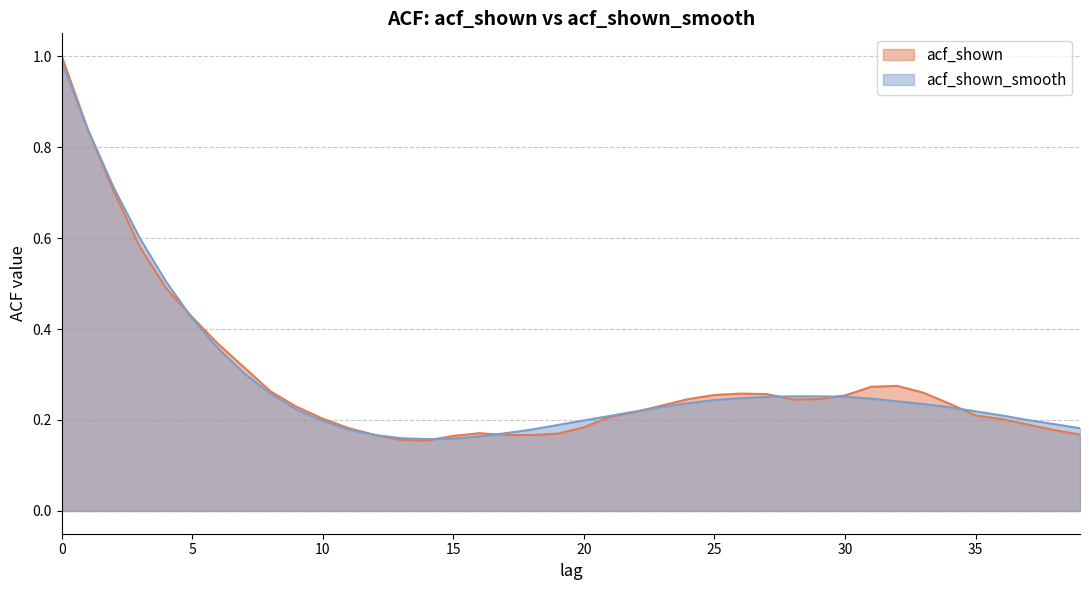

What is the difference between the maximum and minimum values in the acf_shown series?

0.8